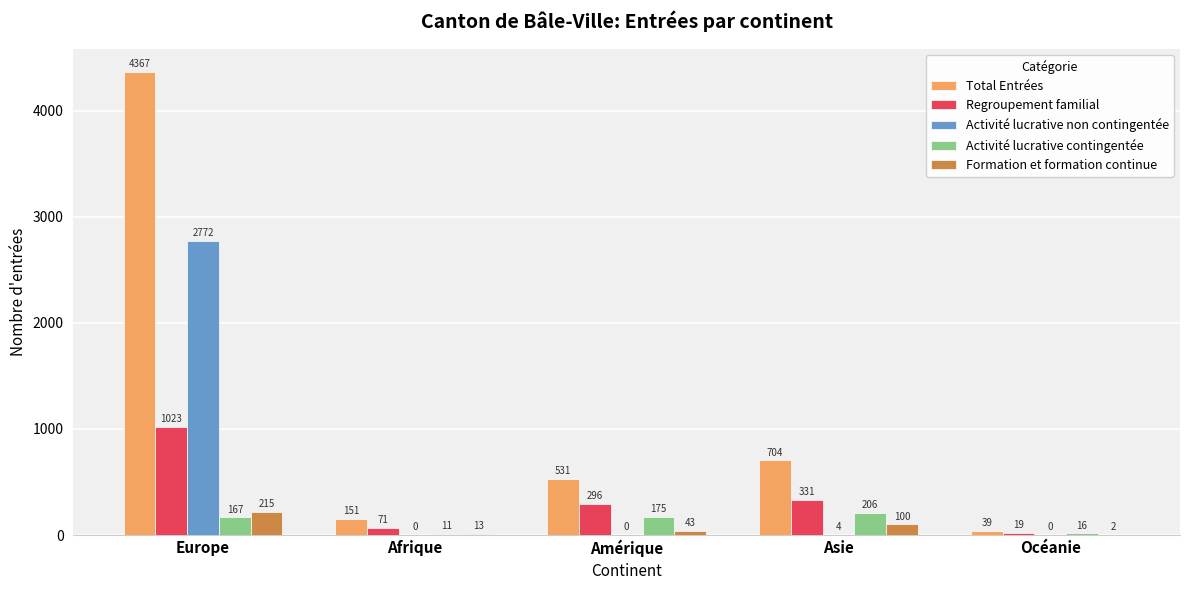

Is the value of Total Entrées at Amérique greater than the value of Activité lucrative contingentée at Europe?

Yes